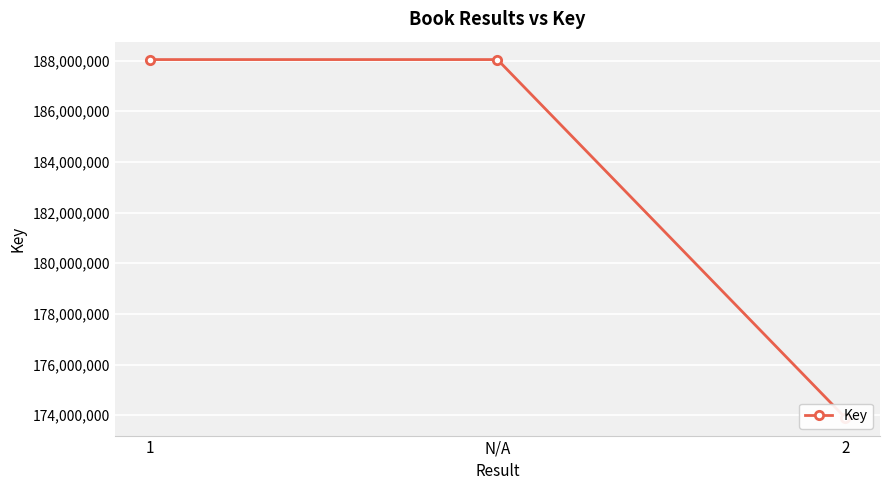

At which label is the value closest to 180971235?

1